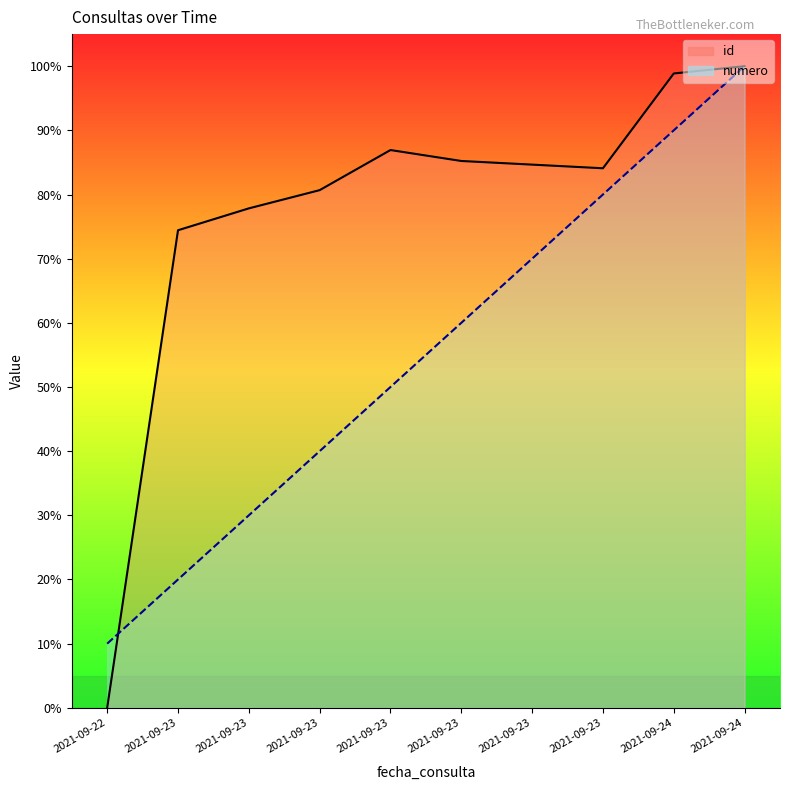

At which label does numero reach its minimum?

2021-09-22